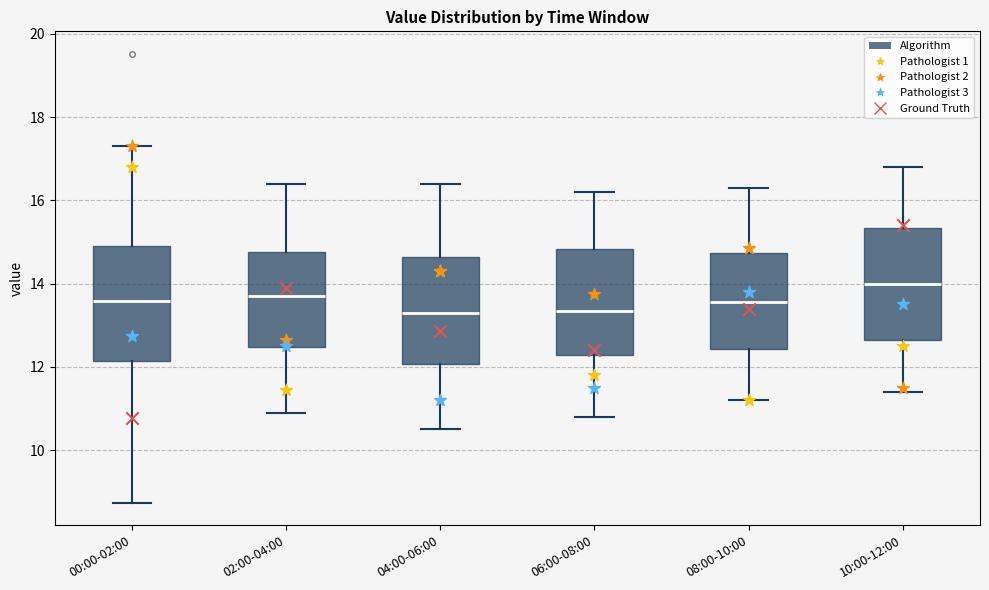

Reading left to right, transcribe this box plot: for each box, give where its median line is, the range the box spans, and where its two whiskers end, as read against the y-axis. The values are not printed on the chart, so give them approximately, as read against the axis.

00:00-02:00: median 13.6, box 12.2 to 15.0, whiskers 8.8 to 17.4
02:00-04:00: median 13.8, box 12.4 to 14.8, whiskers 11.0 to 16.4
04:00-06:00: median 13.4, box 12.0 to 14.6, whiskers 10.6 to 16.4
06:00-08:00: median 13.4, box 12.2 to 14.8, whiskers 10.8 to 16.2
08:00-10:00: median 13.6, box 12.4 to 14.8, whiskers 11.2 to 16.4
10:00-12:00: median 14.0, box 12.6 to 15.4, whiskers 11.4 to 16.8